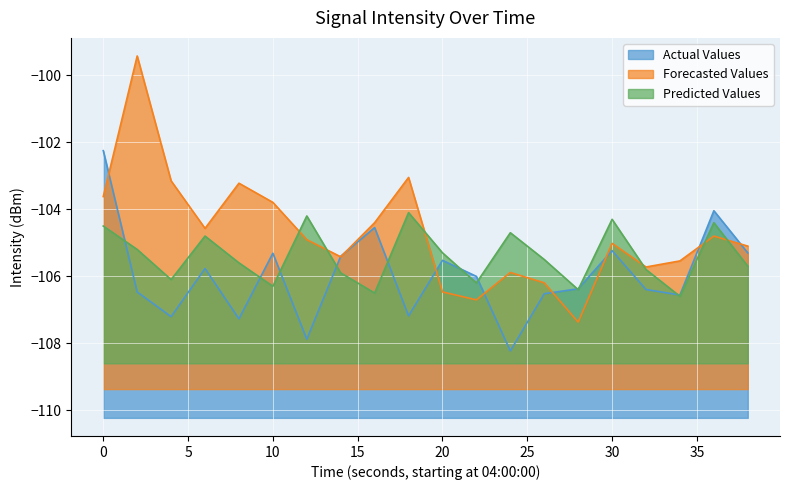

What is the value of the Actual Values point at the 15th from the left?

-106.4